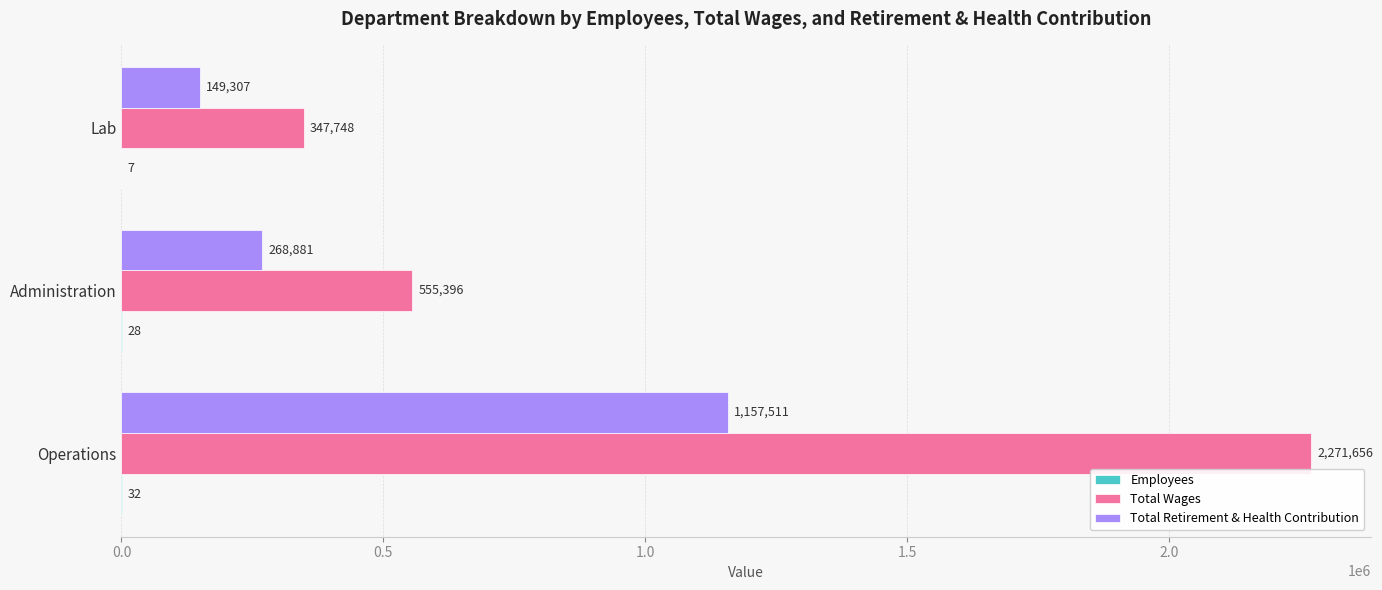

How many series are shown in this chart?

3